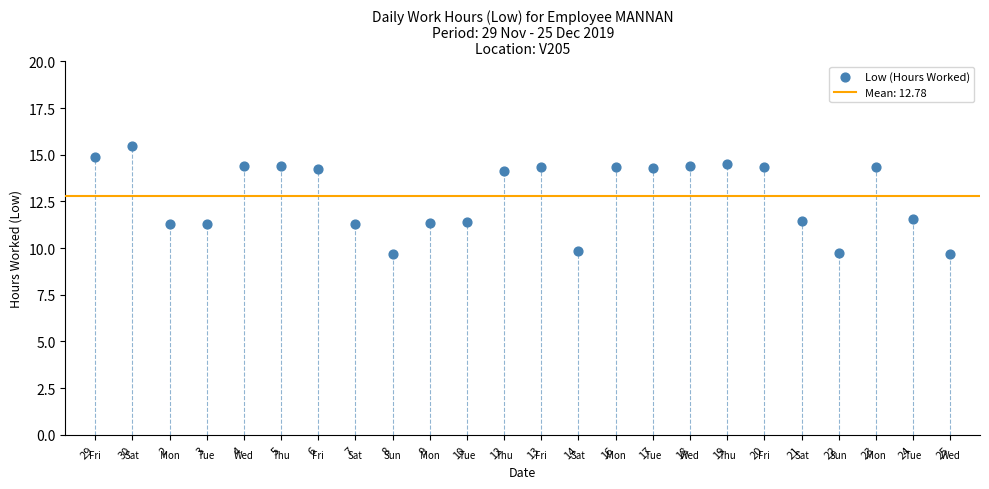

What is the range of Y values (max minus min)?

5.8